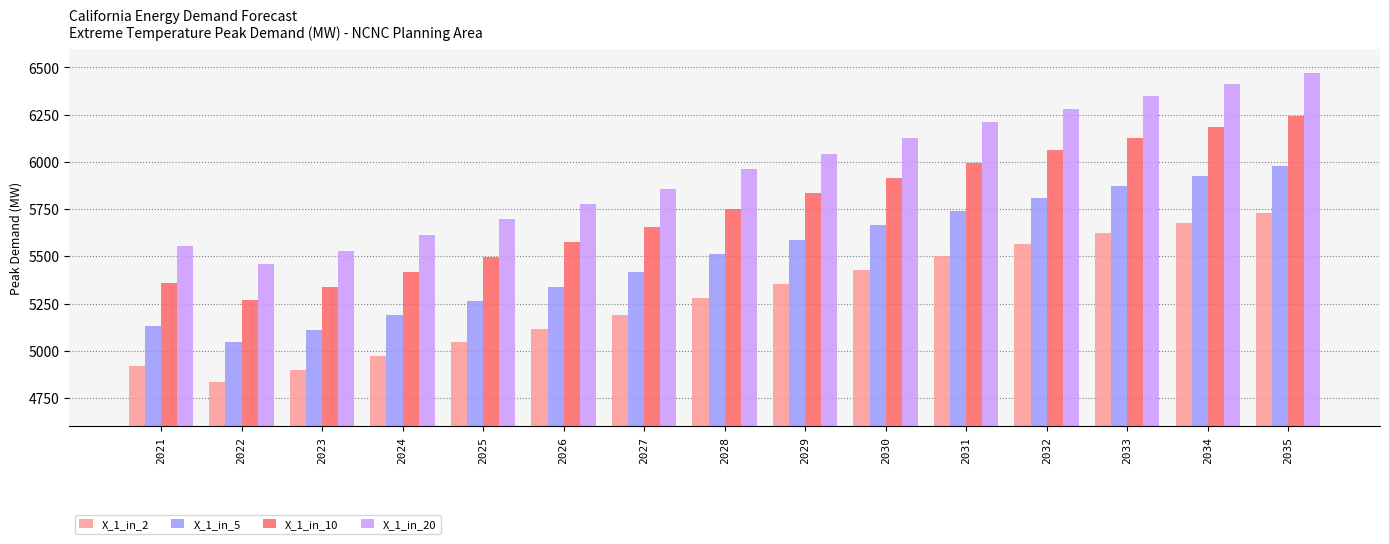

Is the value of X_1_in_20 at 2023 greater than the value of X_1_in_2 at 2031?

Yes